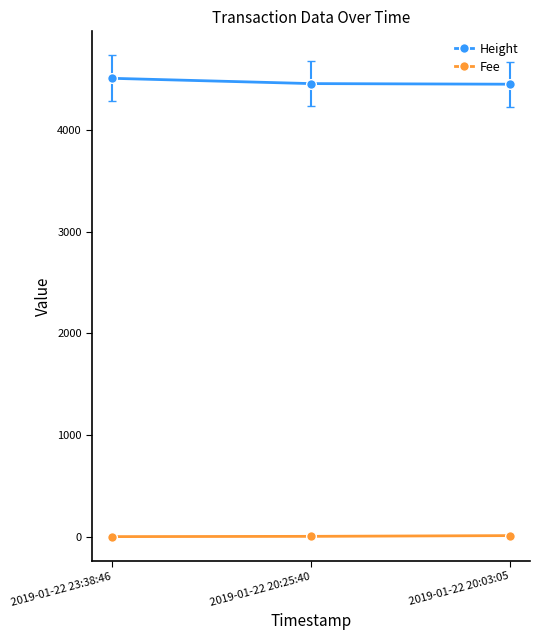

What is the total value across all series at 2019-01-22 20:03:05?

4461.0